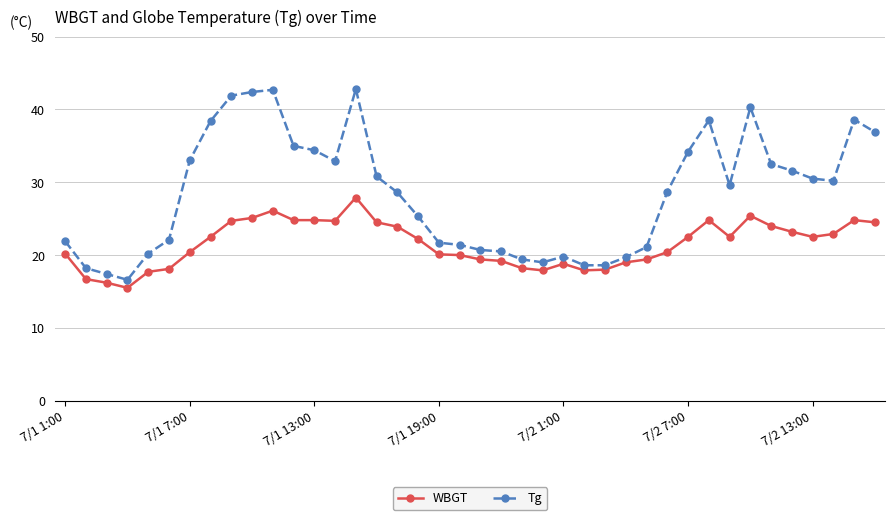

What is the minimum value for WBGT?

15.5